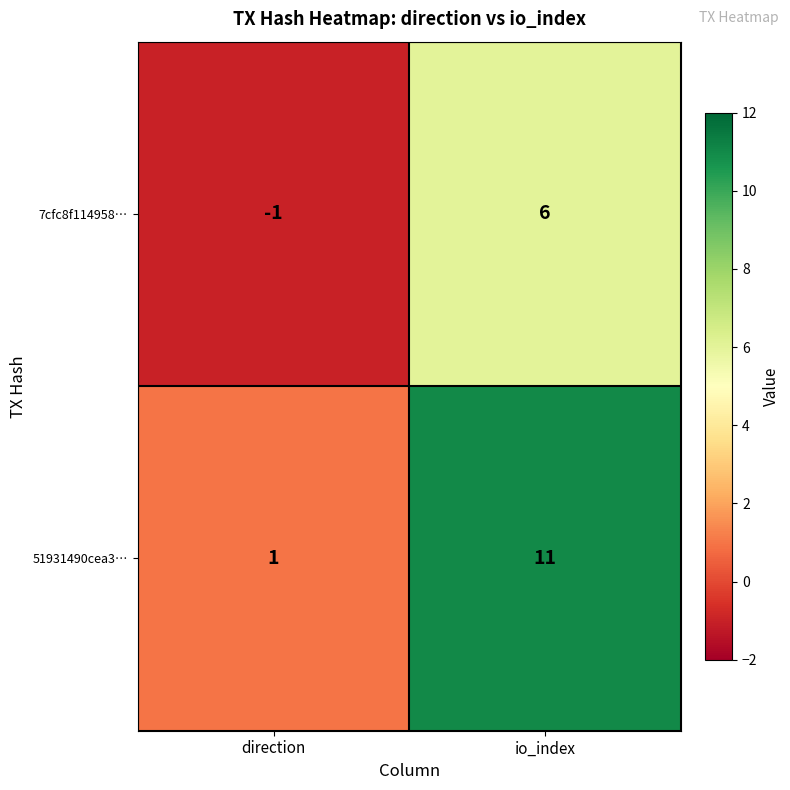

What is the average value of the 51931490cea3… series?

6